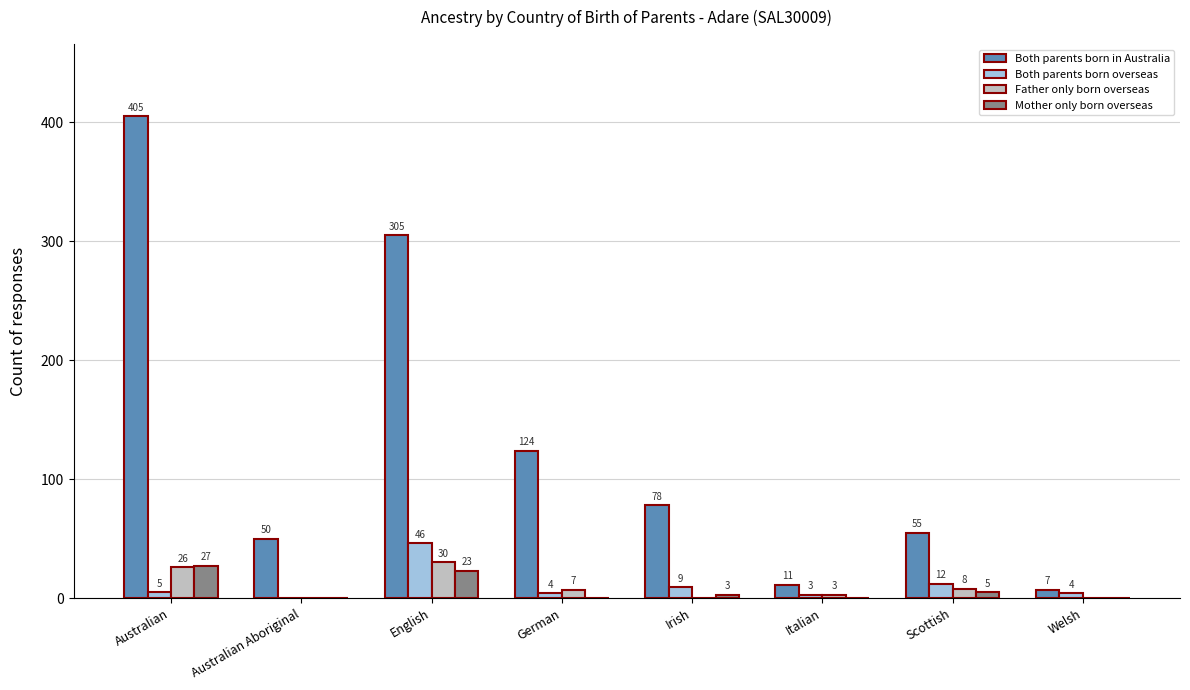

Where does the Both parents born in Australia series first go above 78?

Australian